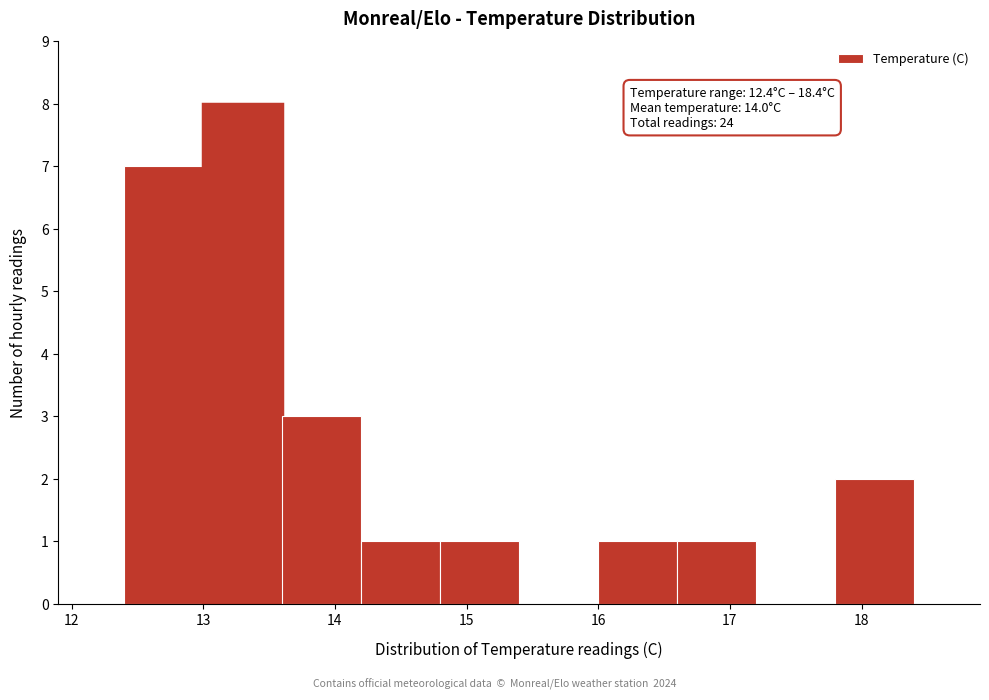

Which range on the x-axis has the tallest bar?

13.0 to 13.6